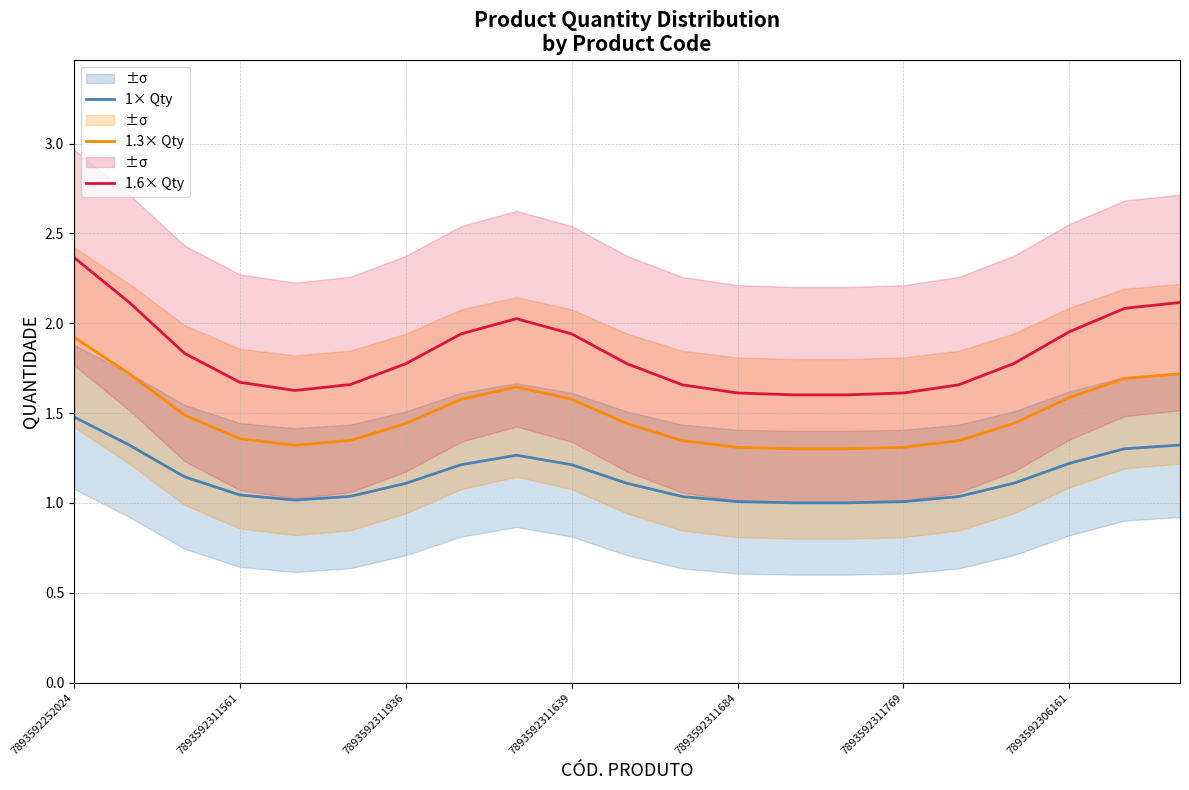

What is the greatest value displayed?

2.4